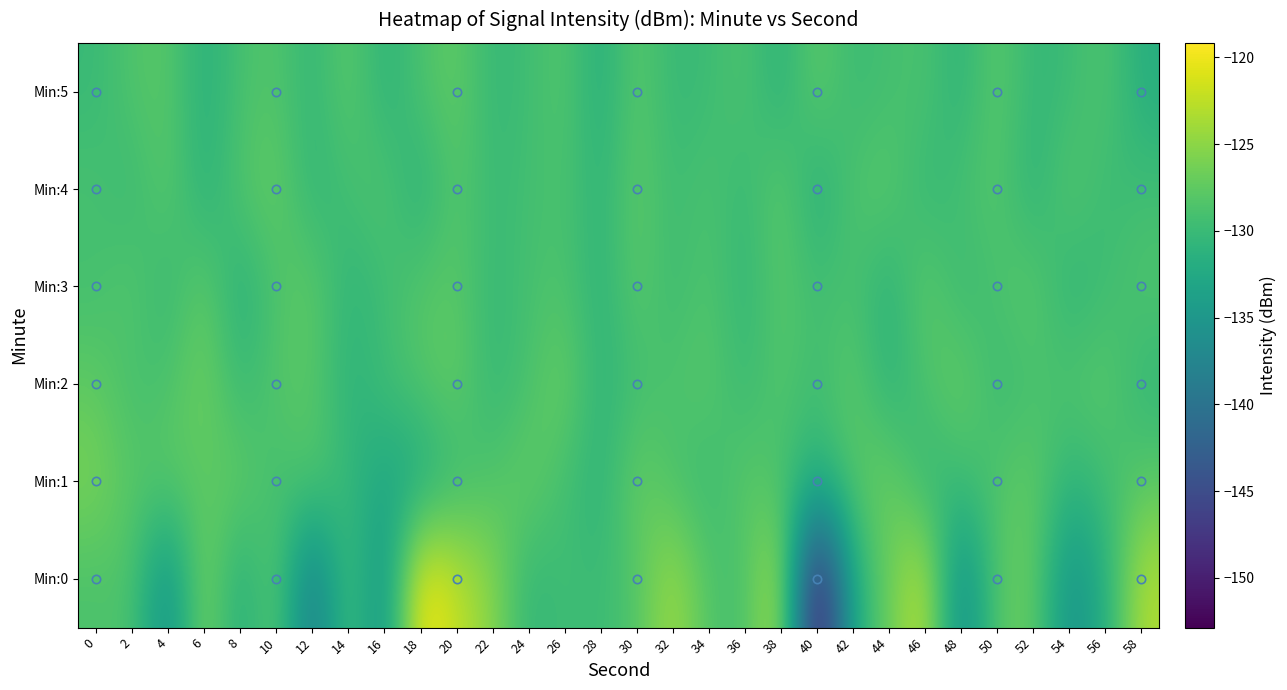

Reading left to right, extract all data points from this chart.

Min:0: 0=-128.7	2=-128.5	4=-136.6	6=-125.4	8=-132.4	10=-127.2	12=-139.7	14=-128.6	16=-136.2	18=-119.2	20=-122.3	22=-125.1	24=-130.8	26=-129.5	28=-130.0	30=-128.4	32=-123.7	34=-128.5	36=-129.1	38=-122.3	40=-152.9	42=-132.1	44=-126.9	46=-121.9	48=-137.6	50=-127.8	52=-126.9	54=-136.1	56=-132.0	58=-123.1
Min:1: 0=-126.0	2=-128.1	4=-127.6	6=-127.9	8=-127.1	10=-129.6	12=-128.0	14=-130.4	16=-133.0	18=-132.8	20=-130.0	22=-128.5	24=-127.0	26=-129.3	28=-131.2	30=-126.8	32=-128.9	34=-130.1	36=-127.6	38=-129.0	40=-131.5	42=-128.2	44=-126.5	46=-130.8	48=-129.7	50=-128.4	52=-127.3	54=-131.0	56=-129.5	58=-128.0
Min:2: 0=-127.5	2=-129.2	4=-128.8	6=-126.4	8=-130.3	10=-128.1	12=-127.9	14=-131.2	16=-129.6	18=-128.3	20=-127.1	22=-130.5	24=-128.9	26=-126.7	28=-131.0	30=-129.4	32=-128.6	34=-127.8	36=-130.2	38=-128.0	40=-129.8	42=-127.4	44=-131.3	46=-128.7	48=-126.9	50=-130.0	52=-129.1	54=-128.4	56=-127.7	58=-130.6
Min:3: 0=-129.3	2=-128.0	4=-130.5	6=-127.2	8=-131.8	10=-128.6	12=-127.4	14=-130.9	16=-129.7	18=-128.1	20=-127.8	22=-130.3	24=-129.1	26=-128.5	28=-131.2	30=-127.6	32=-129.9	34=-128.3	36=-130.7	38=-127.9	40=-129.5	42=-128.8	44=-131.4	46=-127.3	48=-130.2	50=-128.9	52=-127.5	54=-131.1	56=-129.6	58=-128.4
Min:4: 0=-128.9	2=-130.2	4=-127.6	6=-131.5	8=-128.3	10=-127.1	12=-130.8	14=-129.4	16=-128.2	18=-131.7	20=-127.9	22=-130.1	24=-129.3	26=-128.7	28=-131.0	30=-127.5	32=-129.8	34=-128.6	36=-130.4	38=-127.3	40=-131.9	42=-128.5	44=-127.7	46=-130.6	48=-129.2	50=-128.0	52=-131.3	54=-127.8	56=-130.0	58=-129.5
Min:5: 0=-130.1	2=-128.4	4=-127.9	6=-131.6	8=-129.0	10=-128.2	12=-130.7	14=-127.5	16=-131.2	18=-128.8	20=-127.3	22=-130.4	24=-129.6	26=-128.1	28=-131.9	30=-127.7	32=-130.3	34=-129.8	36=-128.5	38=-131.4	40=-127.4	42=-130.0	44=-129.2	46=-128.7	48=-131.1	50=-127.6	52=-130.5	54=-129.9	56=-128.3	58=-131.8